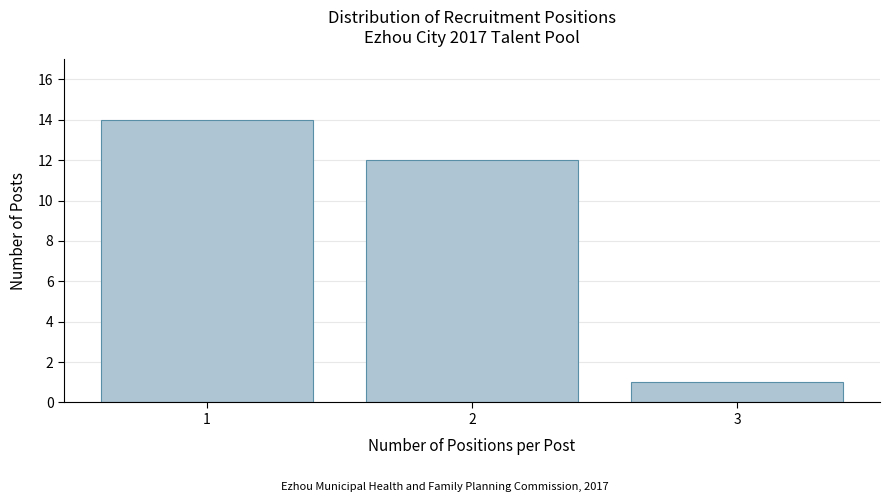

Over which range of the x-axis is the bar tallest?

0.5 to 1.5